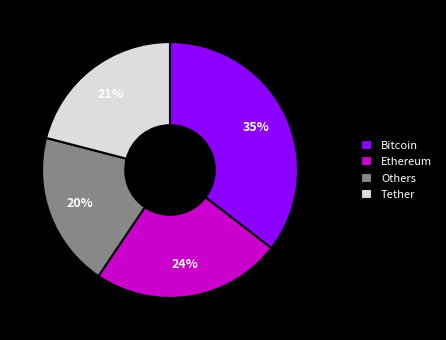

Does any single category account for the majority?

No